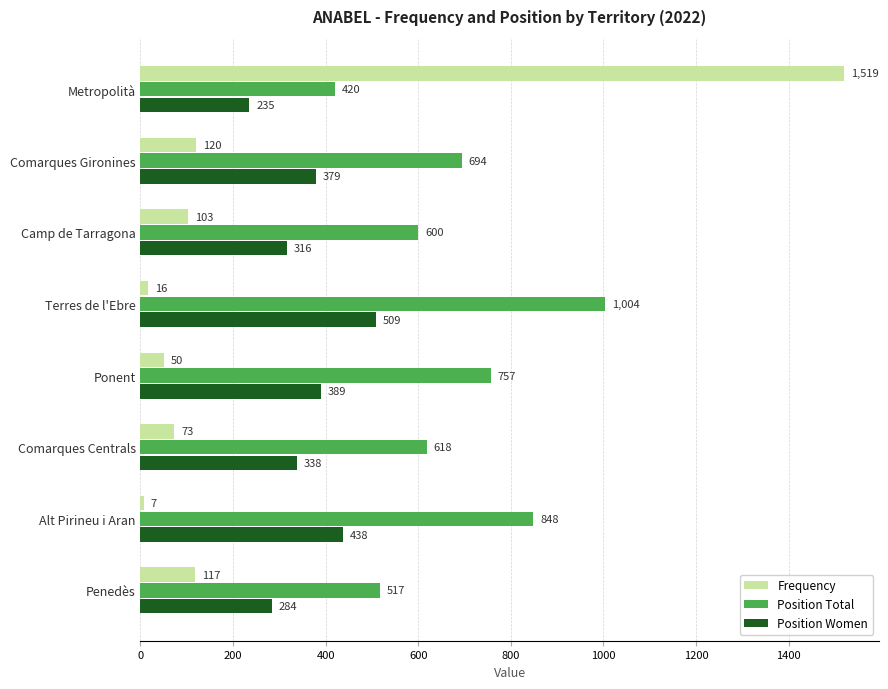

The value of Frequency at Metropolità is 2145. True or false?

False